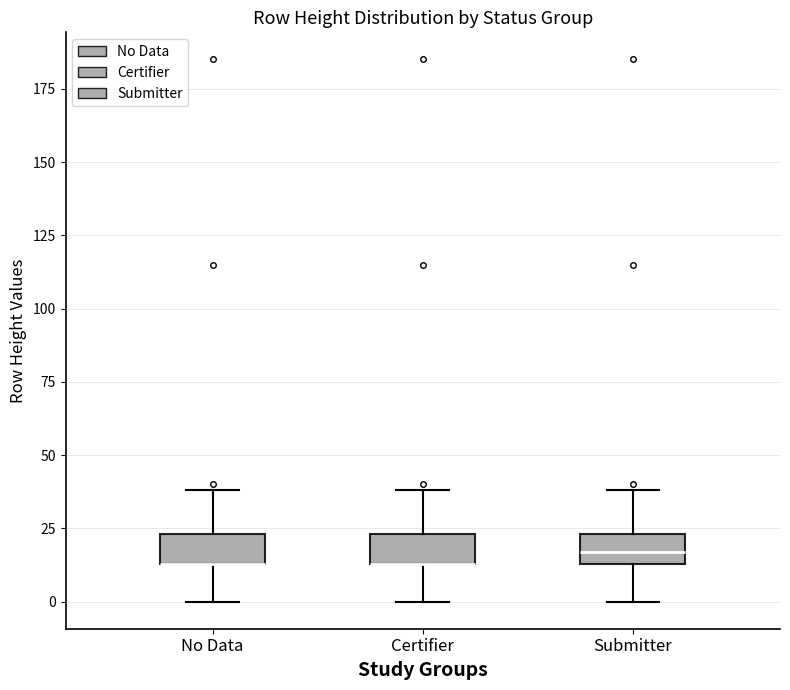

Reading left to right, transcribe this box plot: for each box, give where its median line is, the range the box spans, and where its two whiskers end, as read against the y-axis. The values are not printed on the chart, so give them approximately, as read against the axis.

No Data: median 15 (drawn on the box's lower edge), box 15 to 25, whiskers 0 to 40
Certifier: median 15 (drawn on the box's lower edge), box 15 to 25, whiskers 0 to 40
Submitter: median 15 (inside the box), box 15 to 25, whiskers 0 to 40